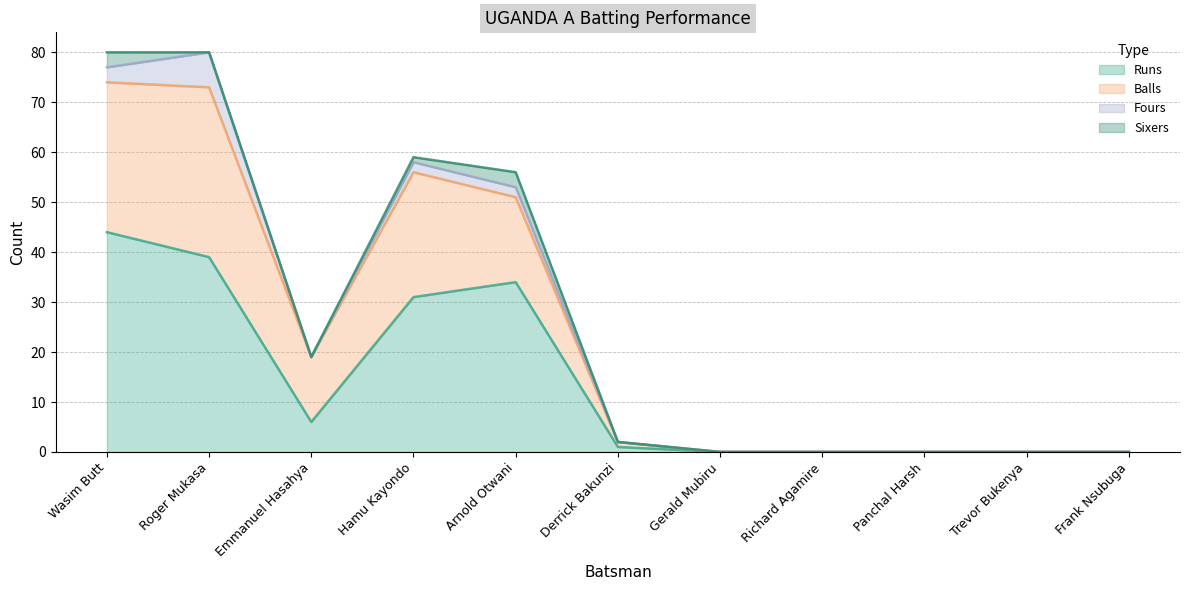

Between Hamu Kayondo and Arnold Otwani, which is larger?

Arnold Otwani